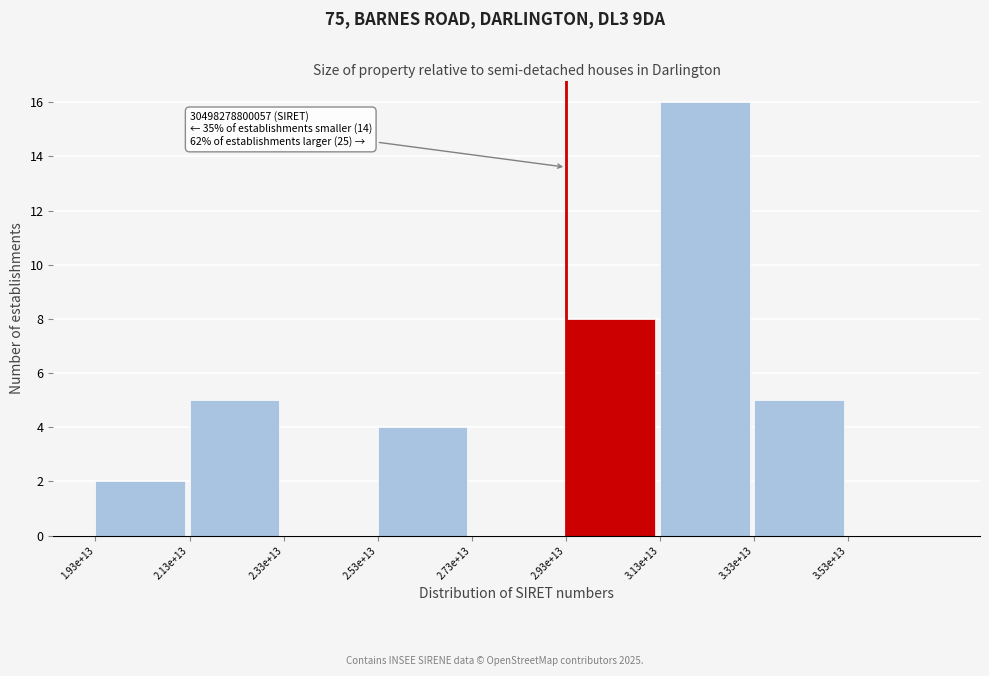

Reading right to left, what are all the values shown in this chart?

3.53e+13=0	3.33e+13=5	3.13e+13=16	2.93e+13=8	2.73e+13=0	2.53e+13=4	2.33e+13=0	2.13e+13=5	1.93e+13=2